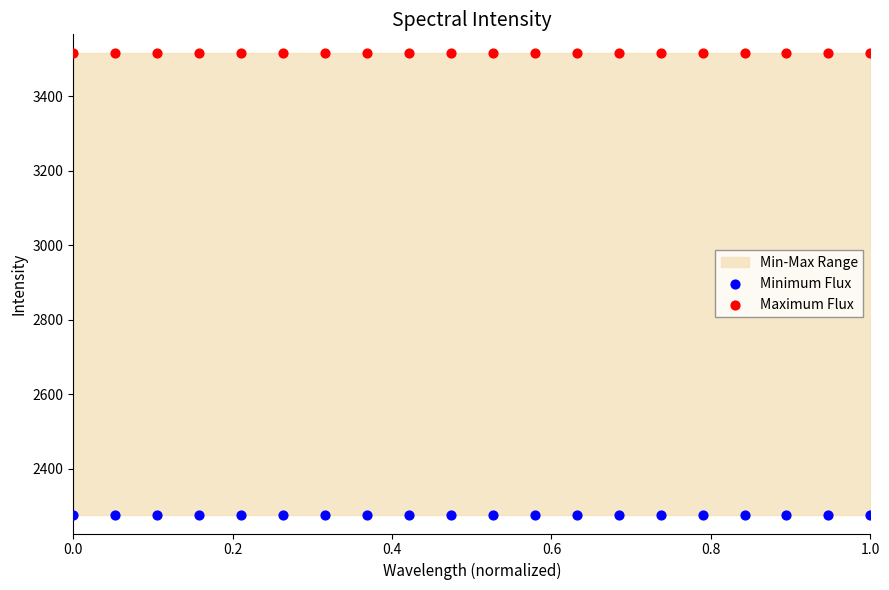

Which series reaches the maximum Y coordinate?

Maximum Flux